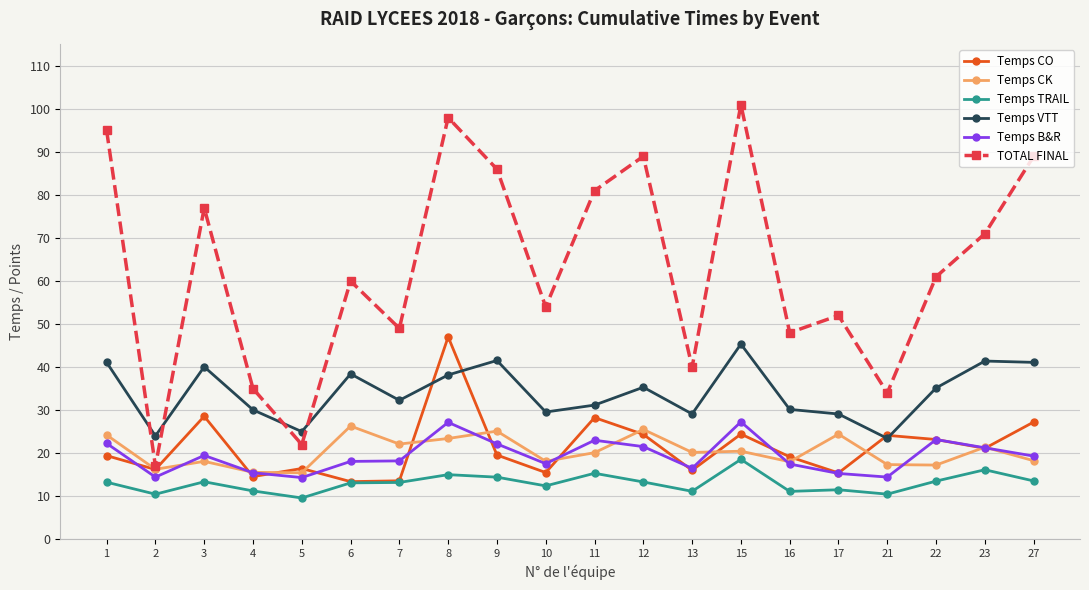

List the series in order of their peak value, lowest first.

Temps TRAIL, Temps CK, Temps B&R, Temps VTT, Temps CO, TOTAL FINAL